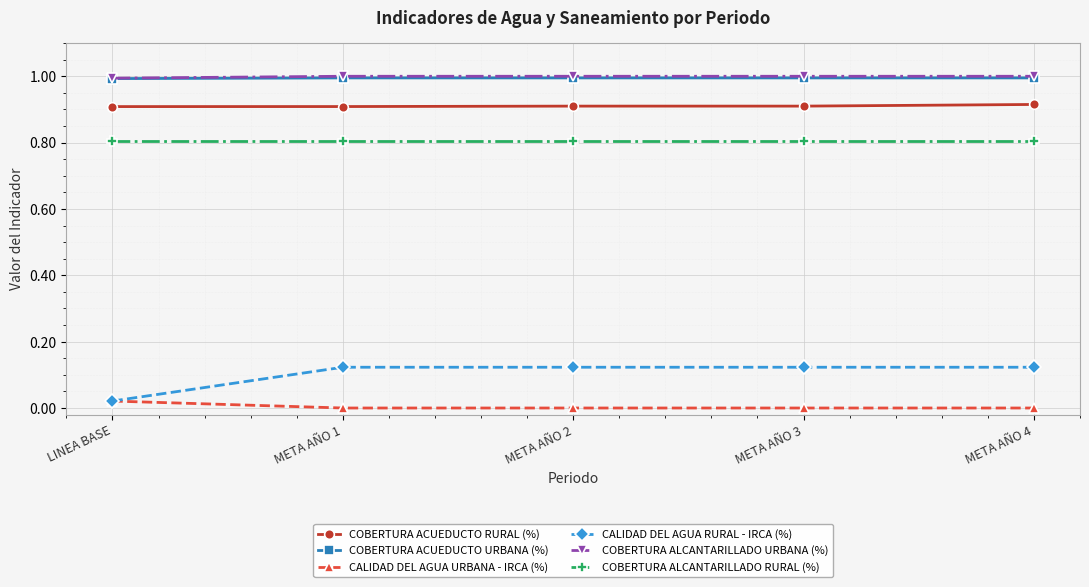

What is the label of the 2nd point from the right?

META AÑO 3